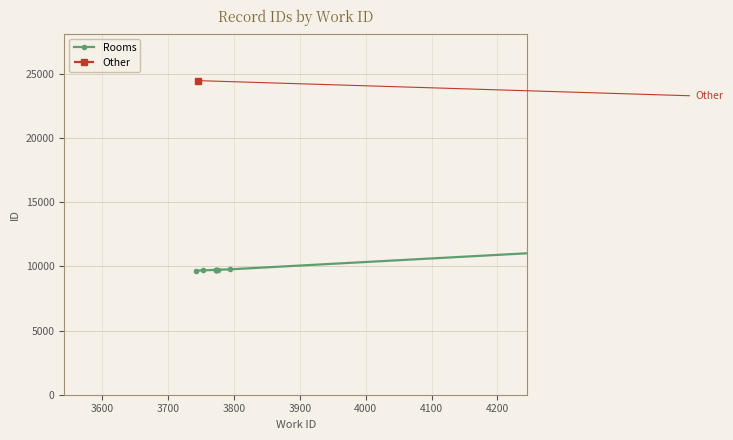

How many data points are less than 9725?

4